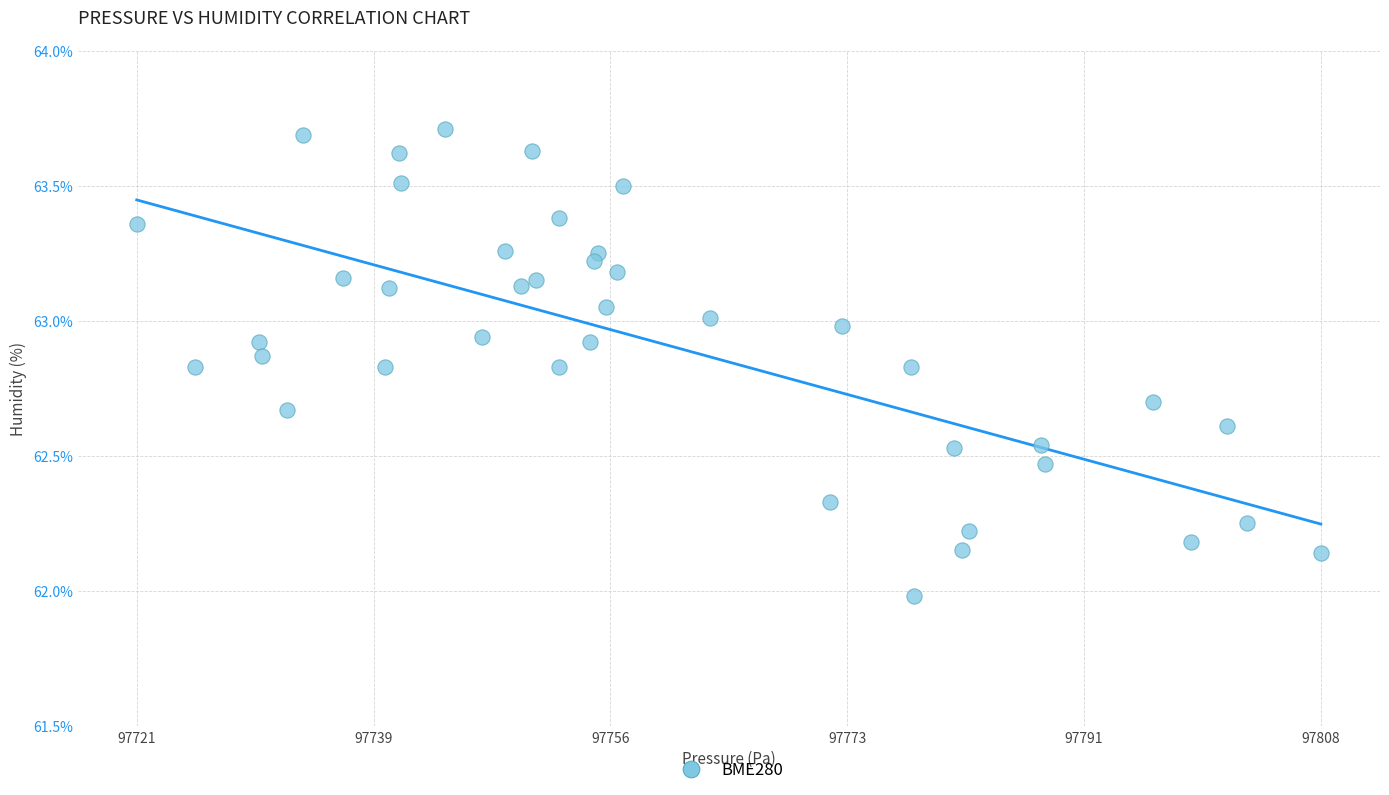

What is the range of Y values (max minus min)?

1.7